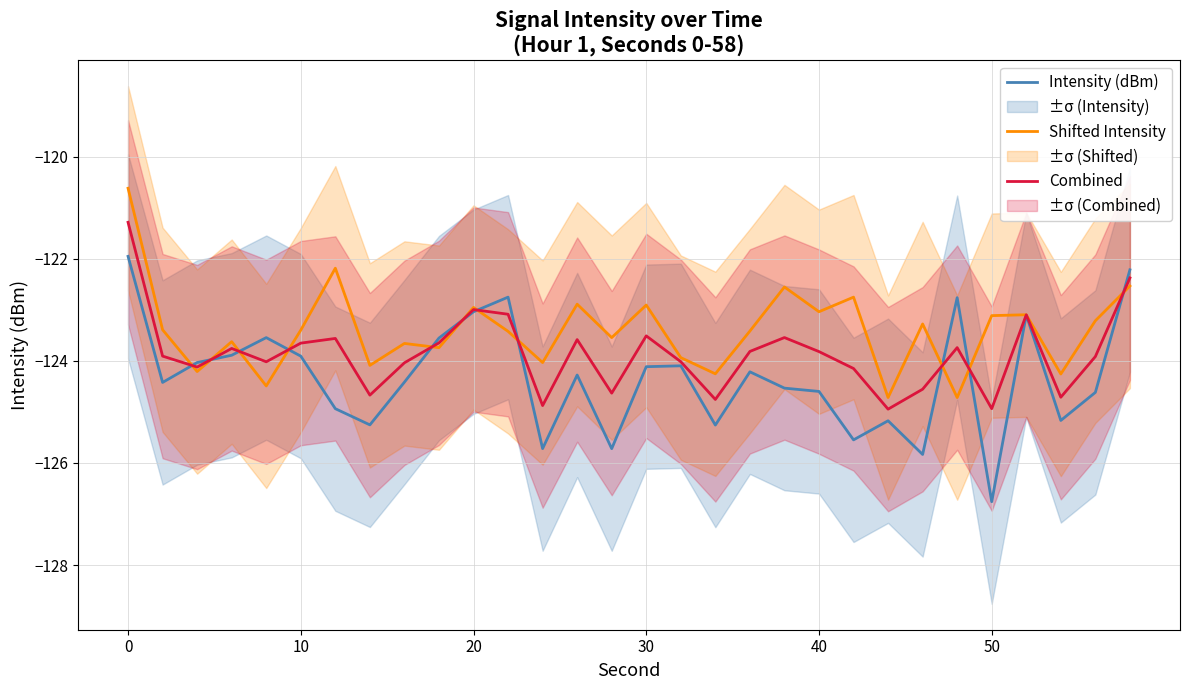

Count the number of categories in the chart.

30